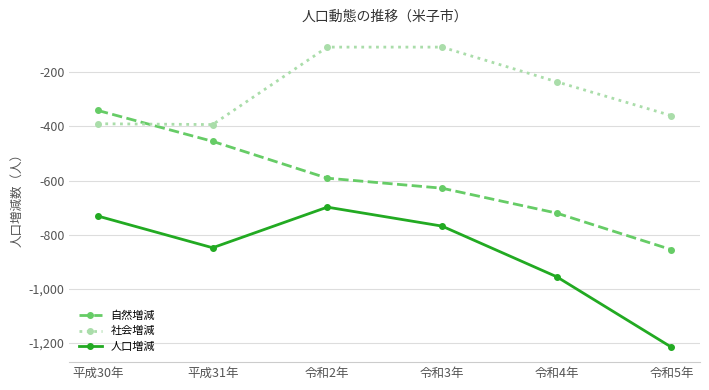

Count the number of data series in this chart.

3